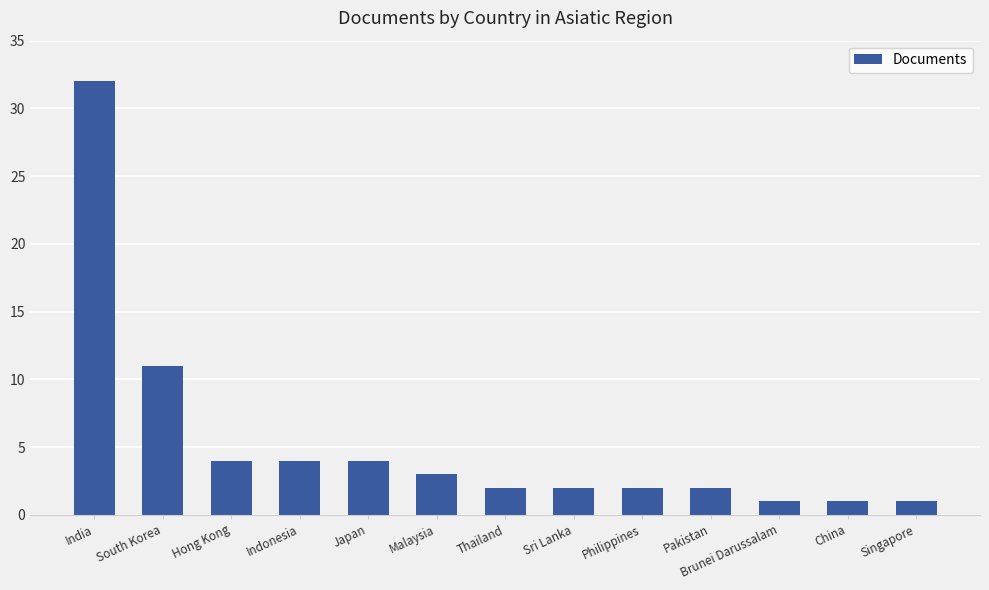

Which has a higher value, India or Malaysia?

India